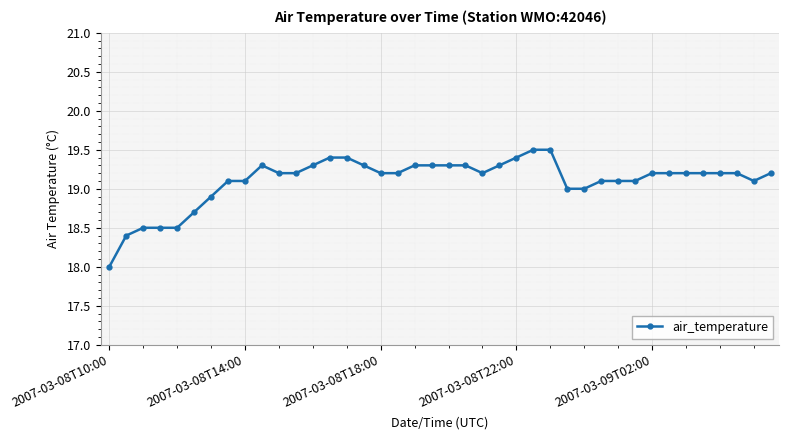

What is the difference between the second highest and second lowest values?

1.1